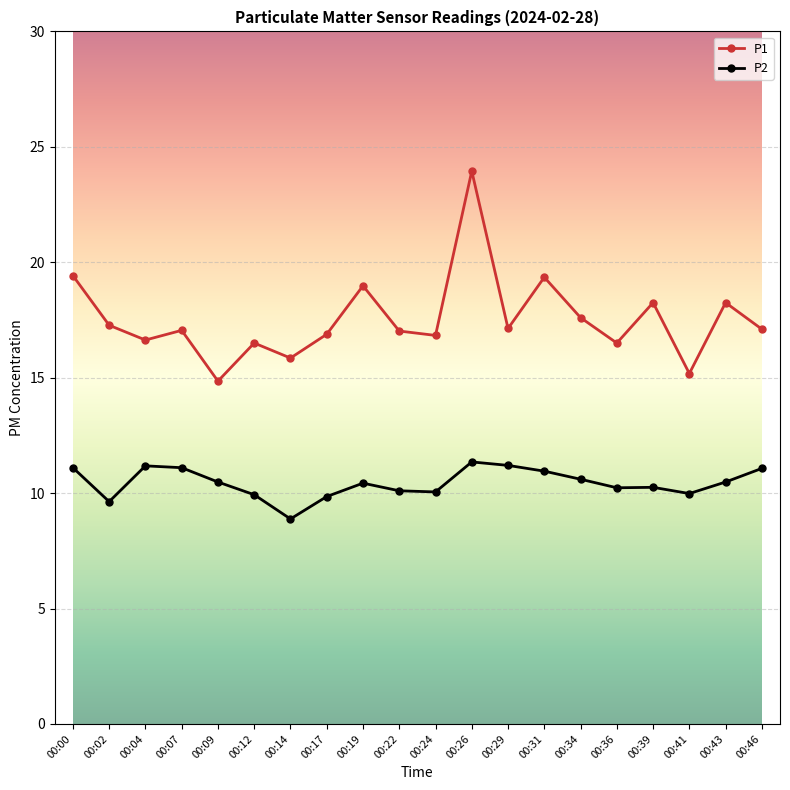

At 00:34, list the series in order from smallest to largest.

P2, P1